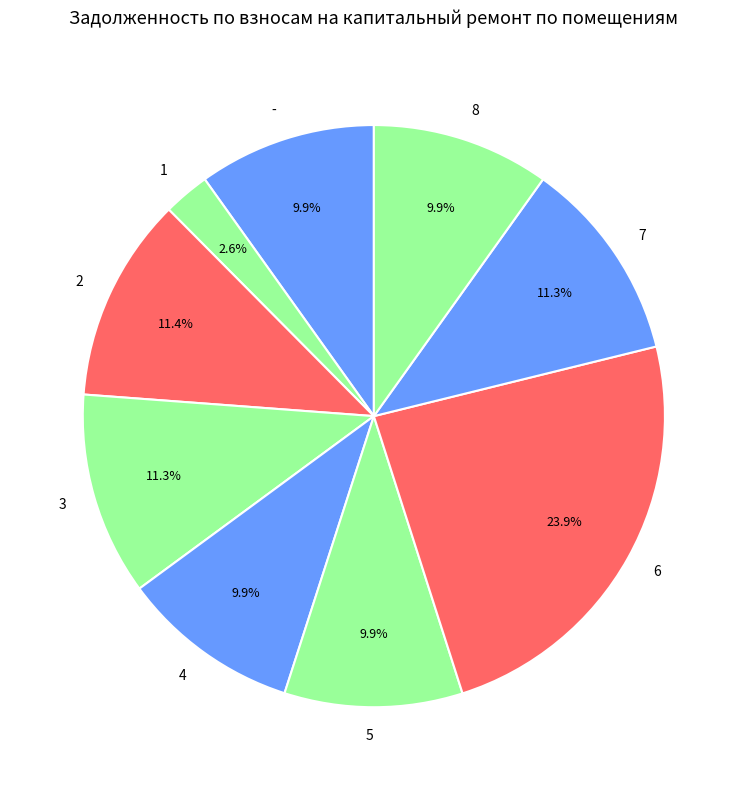

To the nearest percent, what portion does - represent?

10%